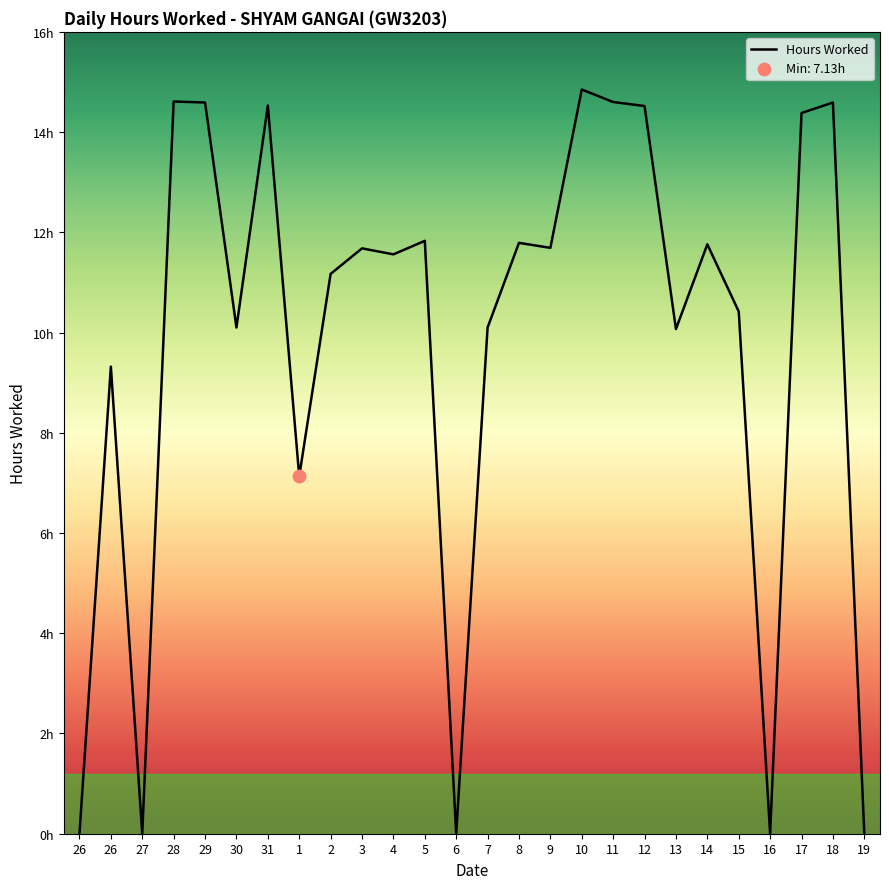

Between 31 and 14, which is larger?

31